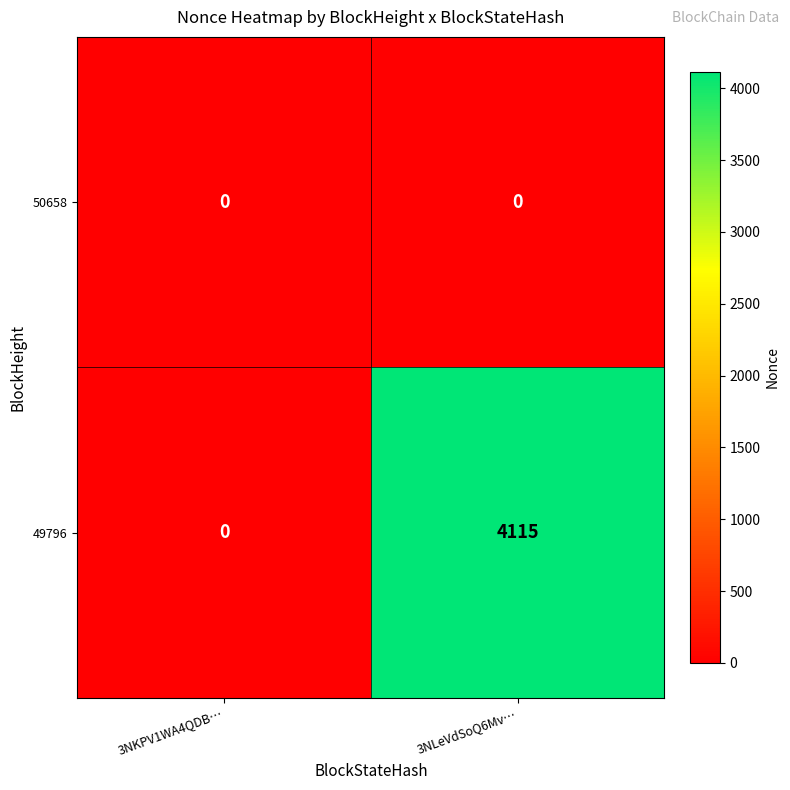

The 50658 series shows 0 at 3NLeVdSoQ6Mv…. True or false?

True